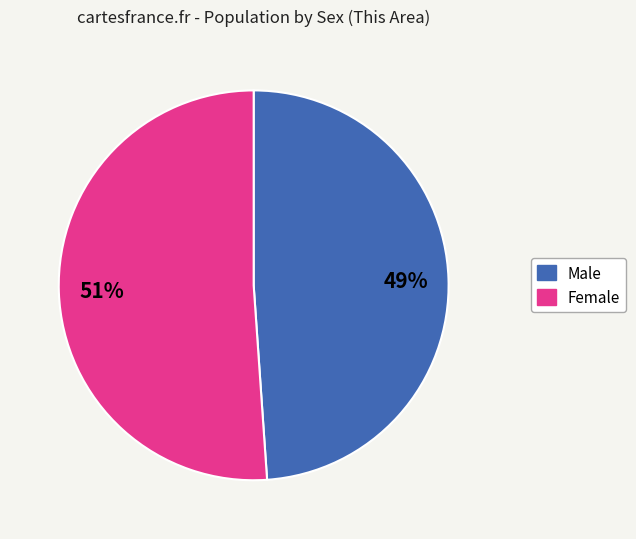

What percentage is the Female slice, to the nearest percent?

51%